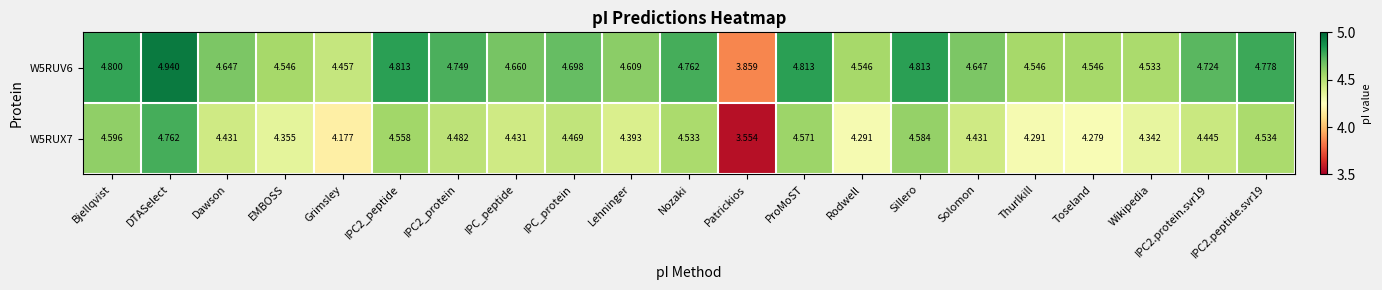

Which series has the widest spread of values?

W5RUX7